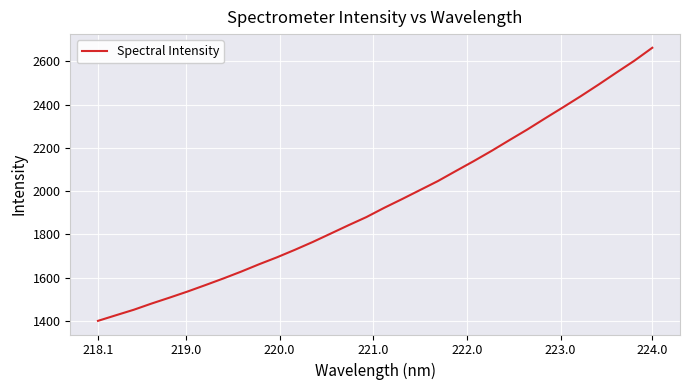

What is the greatest value displayed?

2662.7